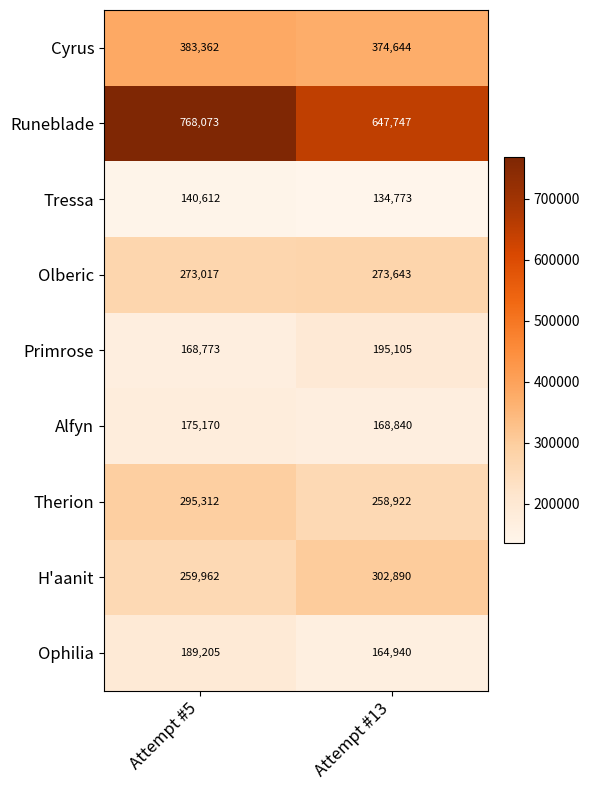

What is the minimum value for Ophilia?

164940